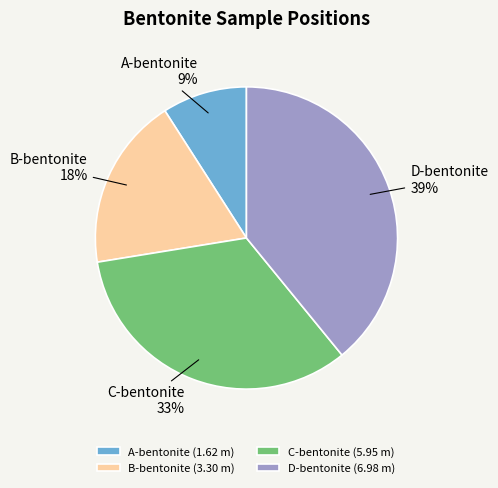

What percentage is the C-bentonite slice, to the nearest percent?

33%